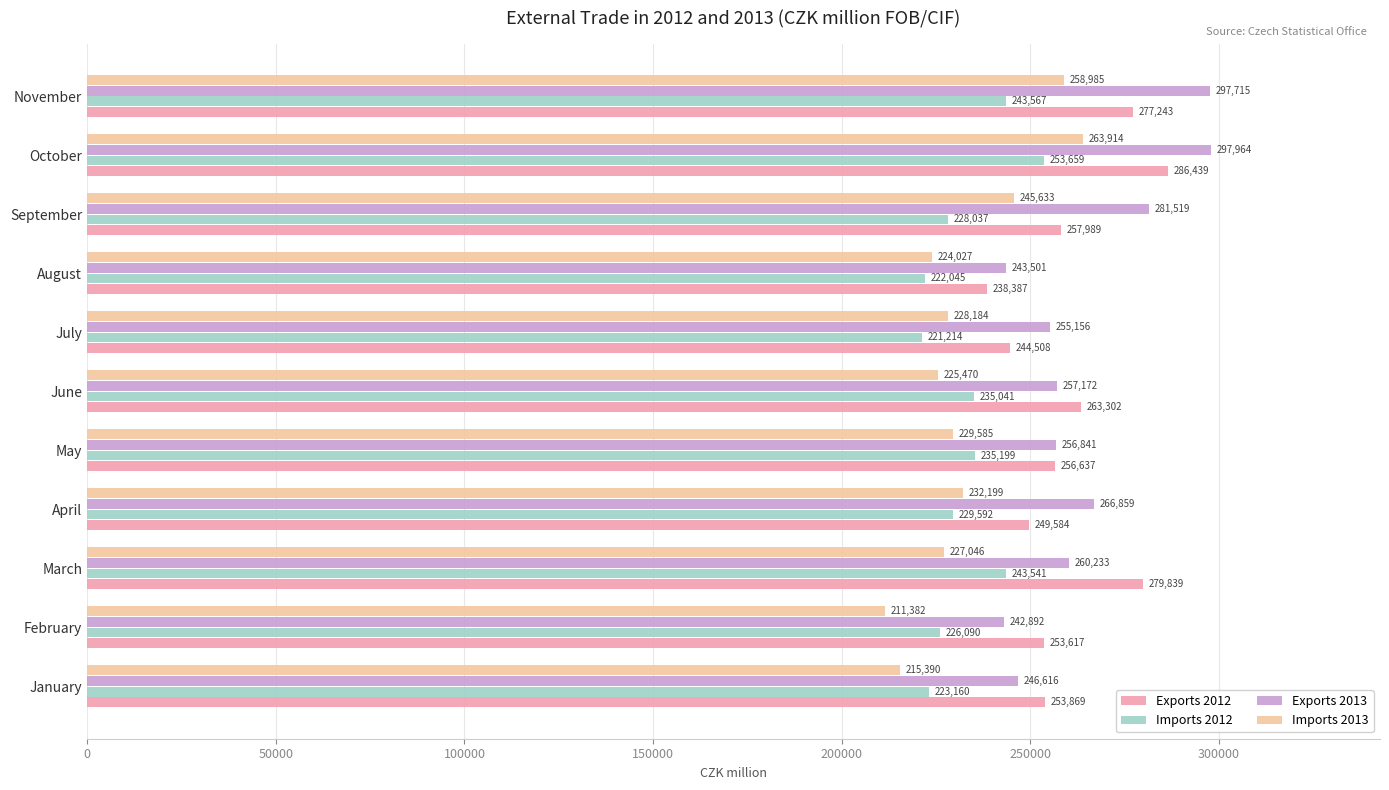

Count the number of categories in the chart.

11